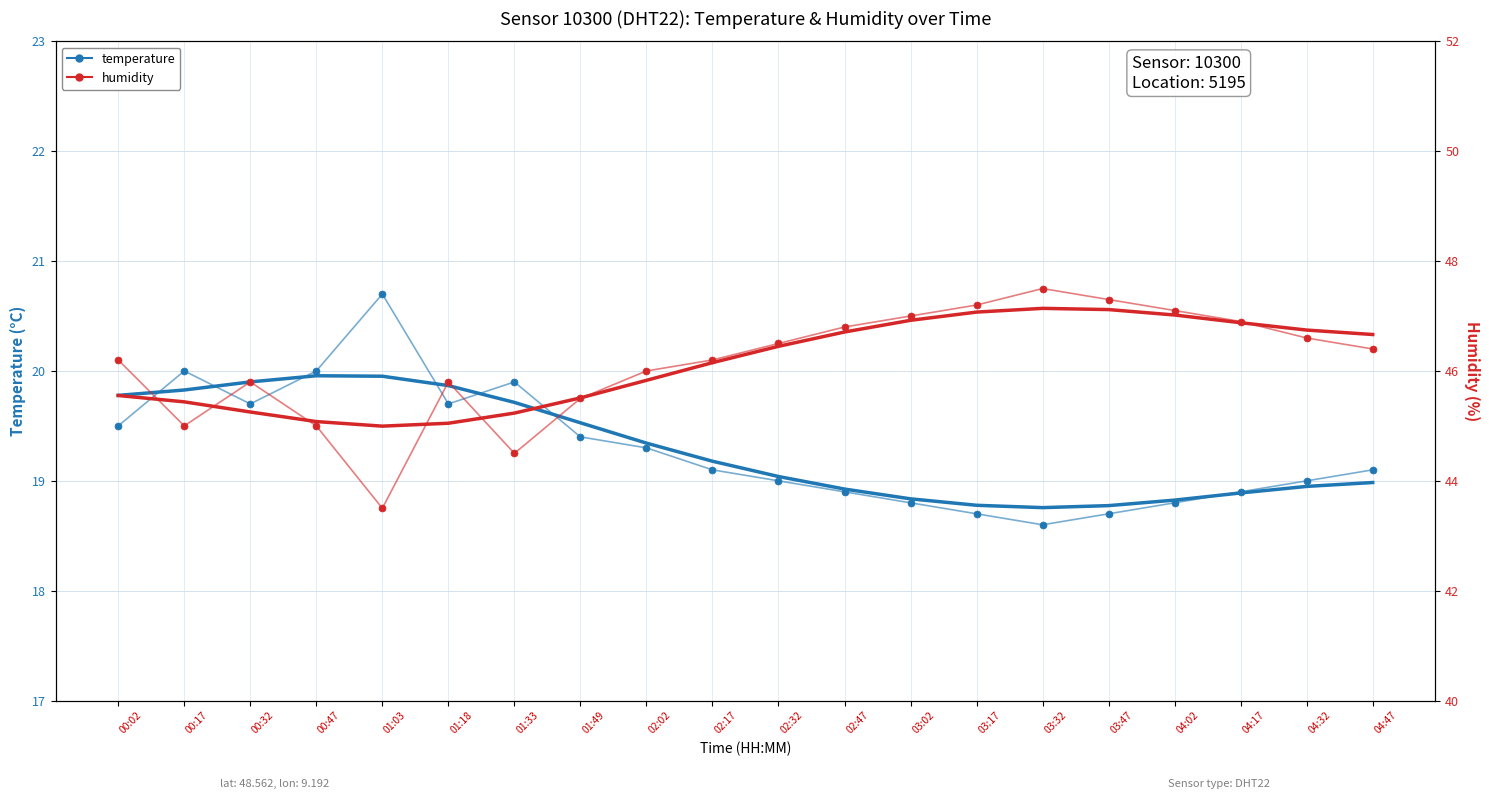

Where does the temperature series first go above 19?

00:02